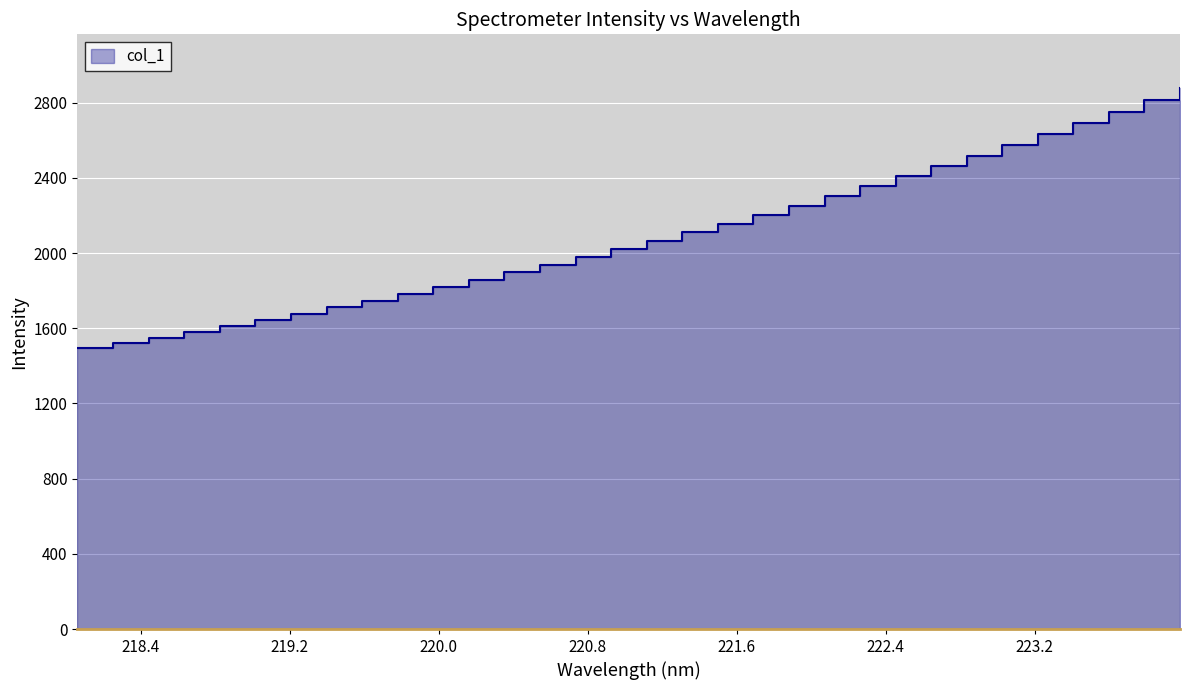

What is the smallest value displayed?

1494.9